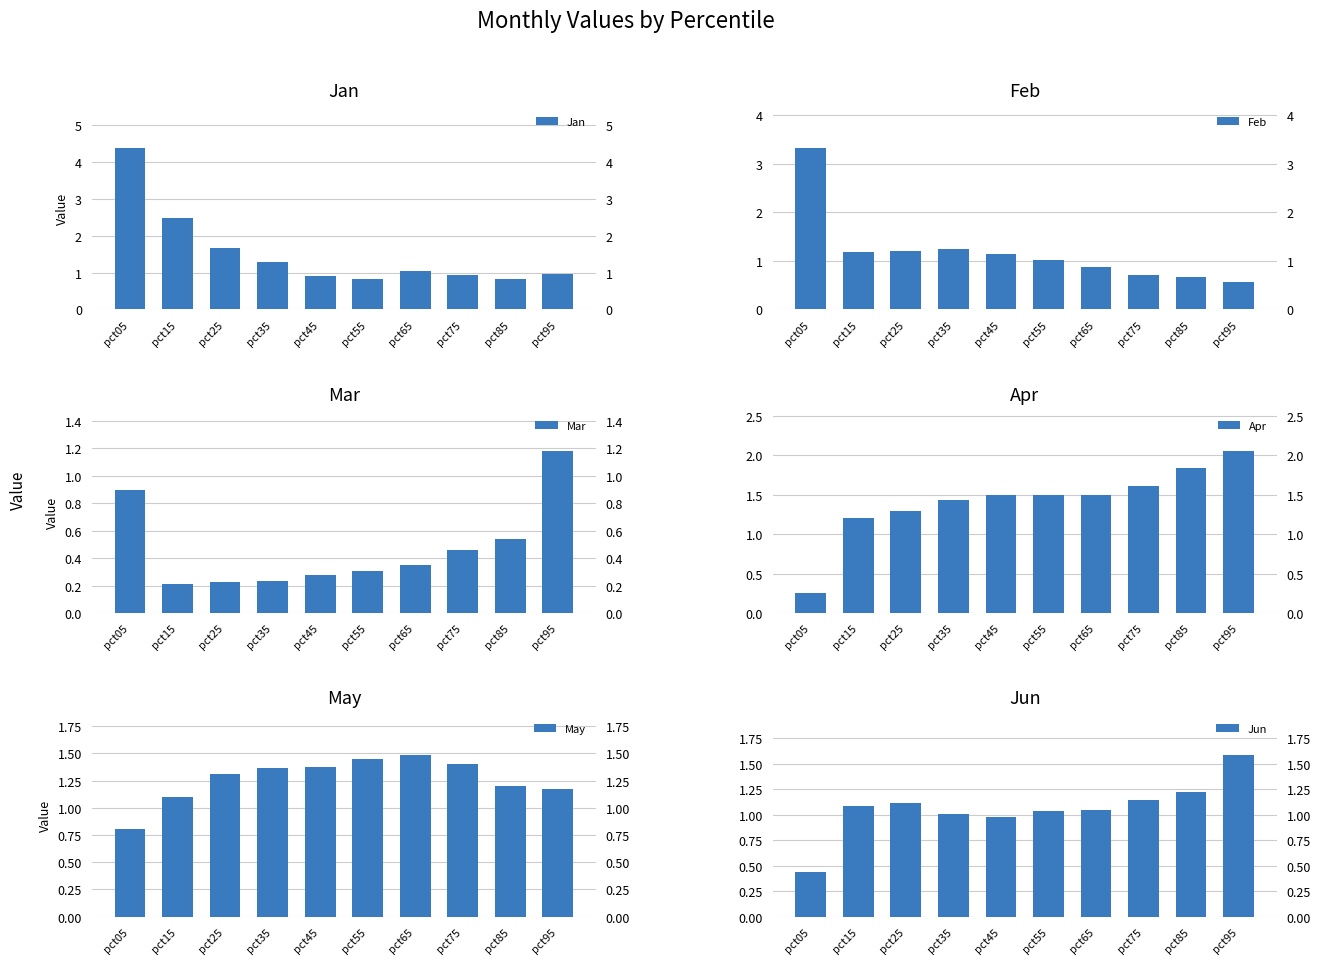

What is the average value of the Jan series?

1.5